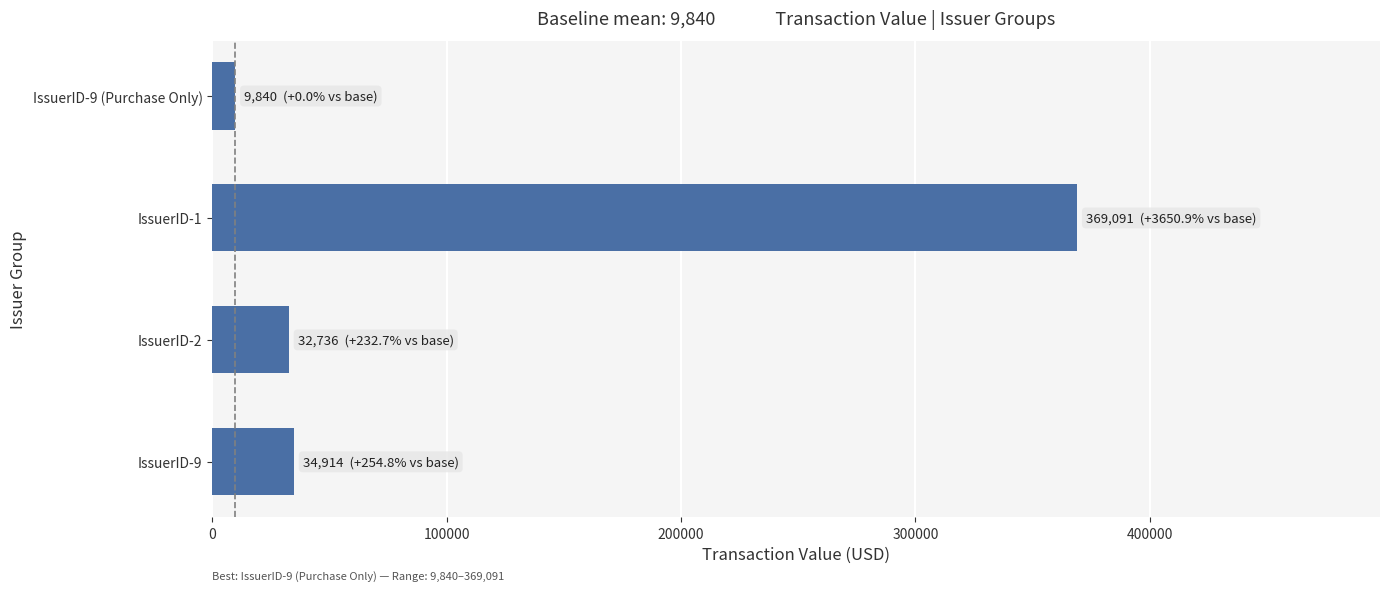

The value at IssuerID-1 is 111330. True or false?

False